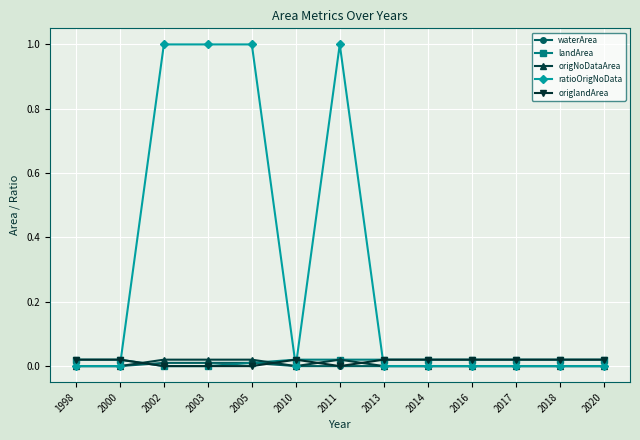

What is the maximum value shown in the chart?

1.0